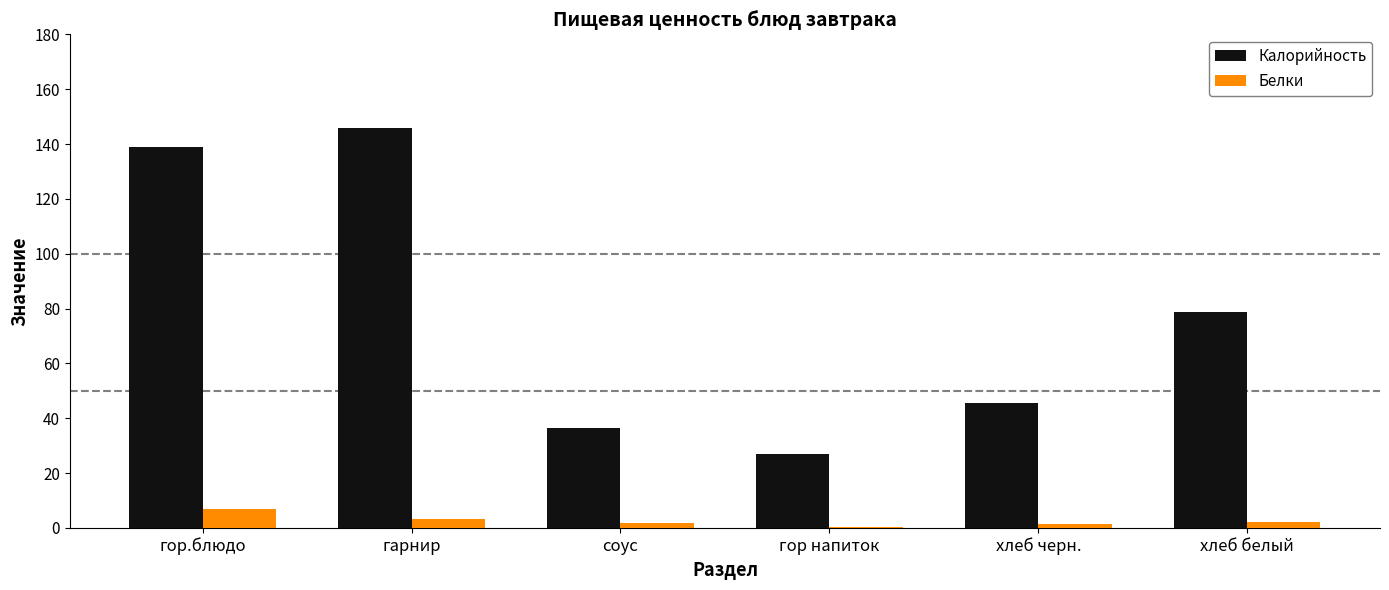

What is the maximum value for Калорийность?

145.8